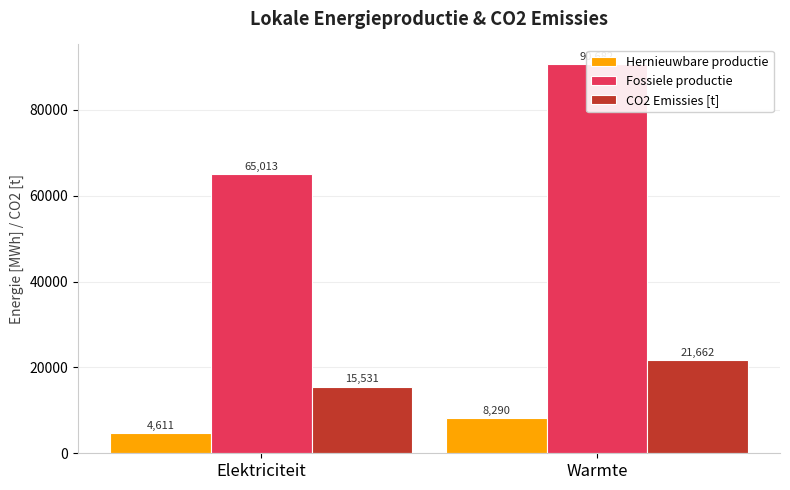

Between Elektriciteit and Warmte, which is larger?

Warmte